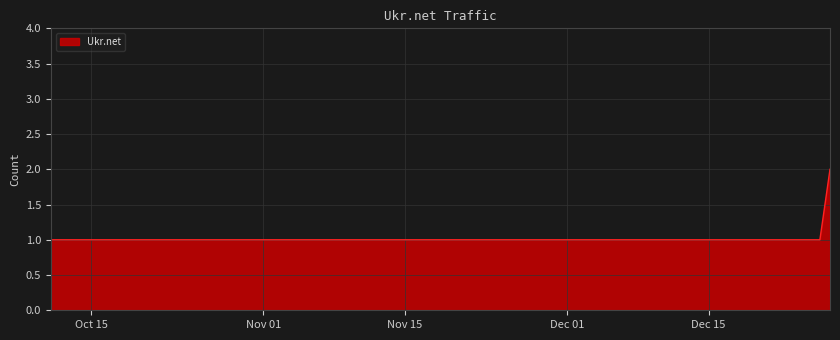

Reading left to right, extract all data points from this chart.

1	1	2